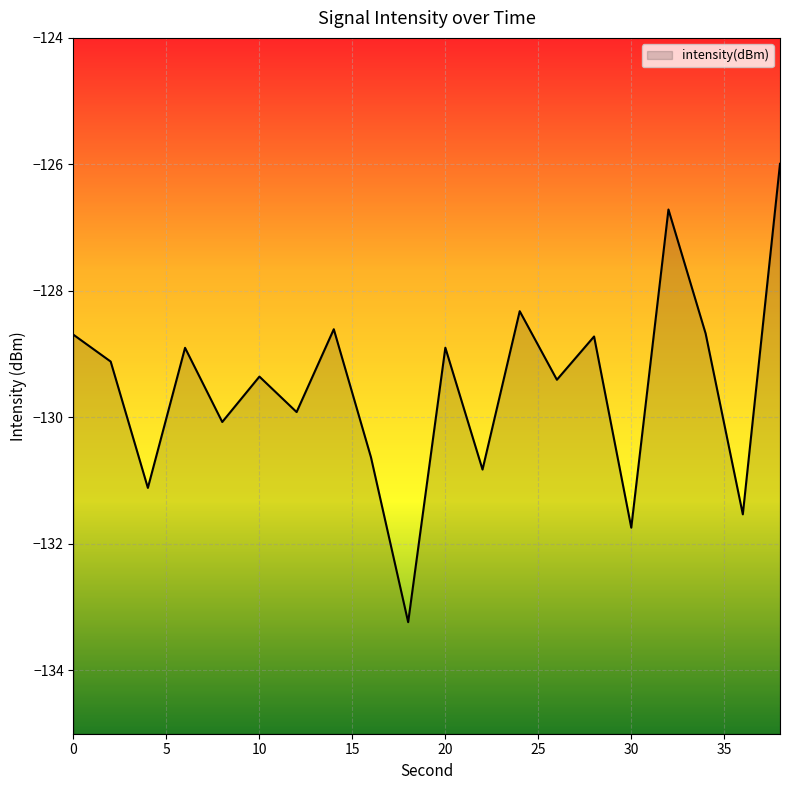

What is the value of the 17th point from the left?

-126.7